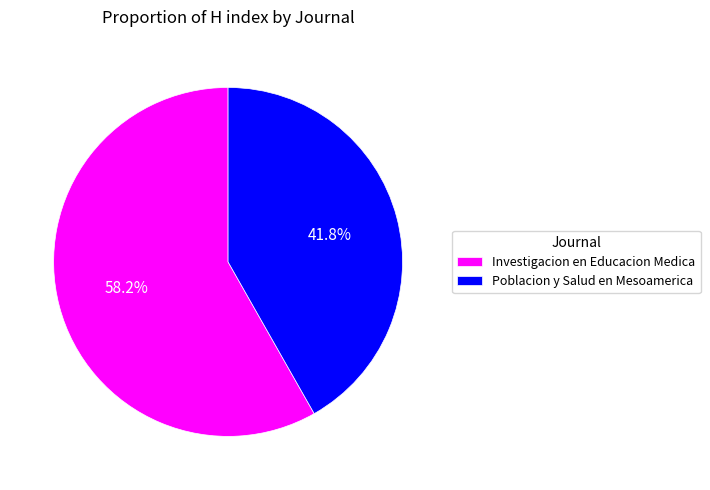

Rank the categories by value from lowest to highest.

Poblacion y Salud en Mesoamerica, Investigacion en Educacion Medica